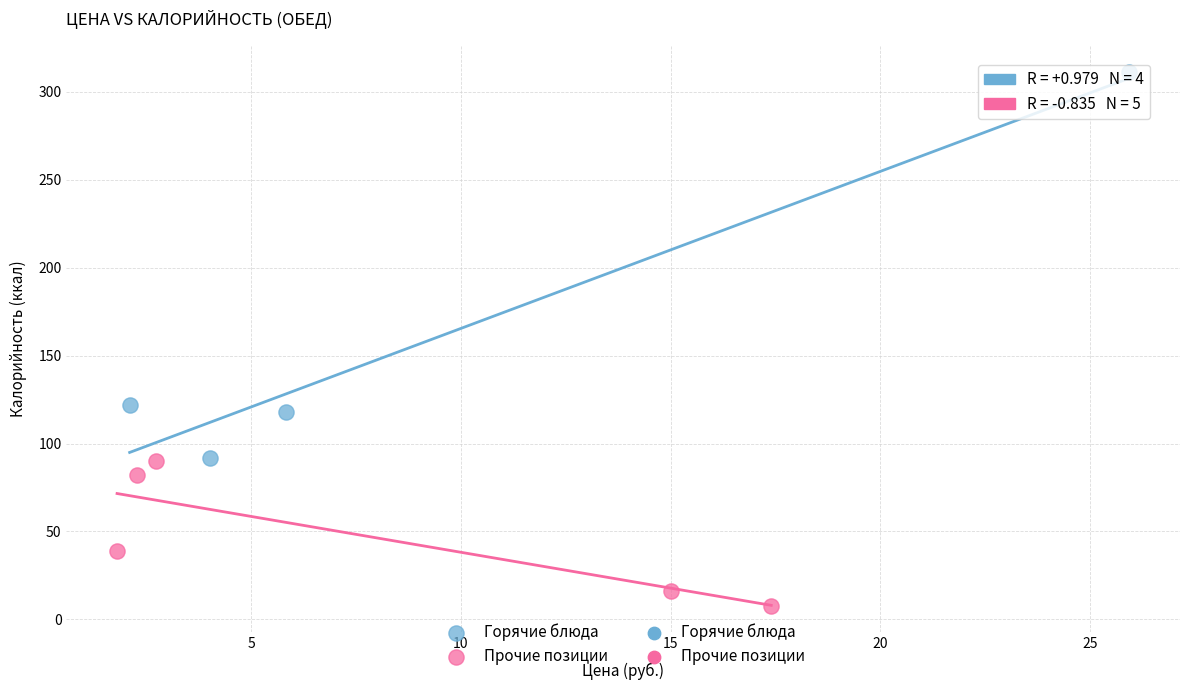

Which series contains the highest Y value?

Горячие блюда